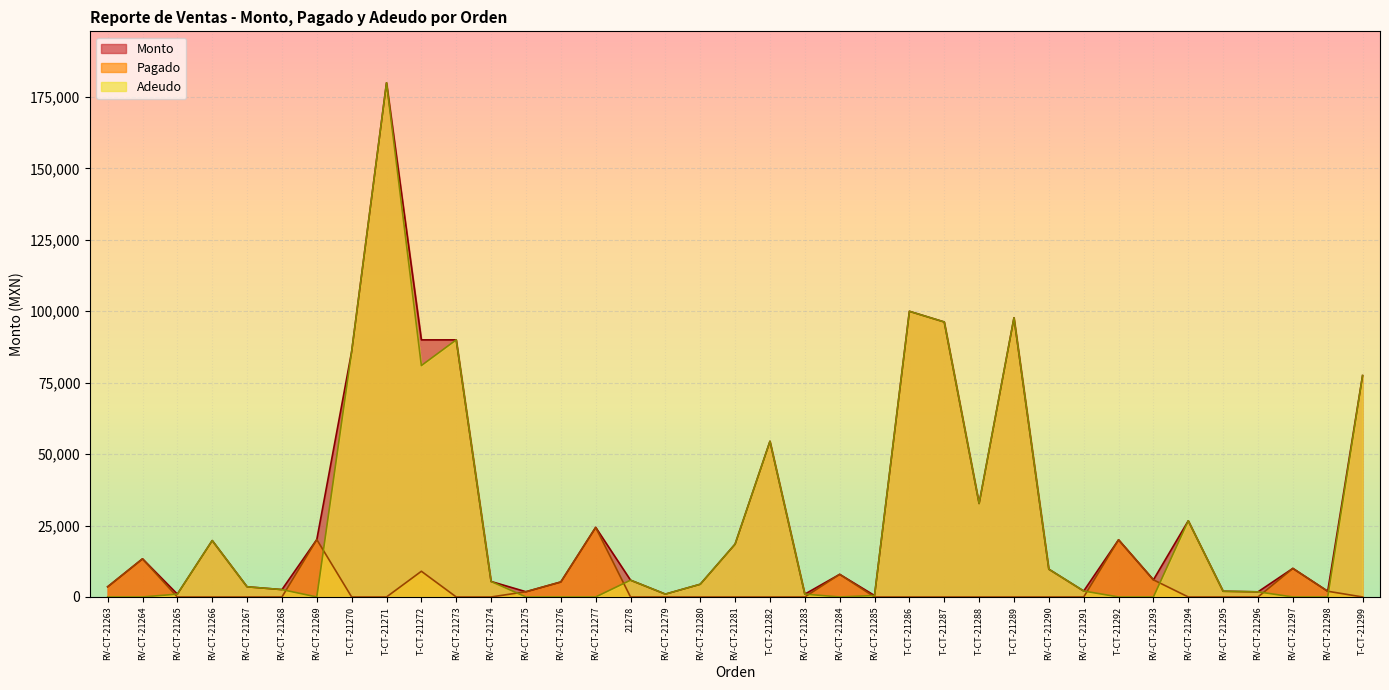

At which category is the sum across all series the highest?

T-CT-21271